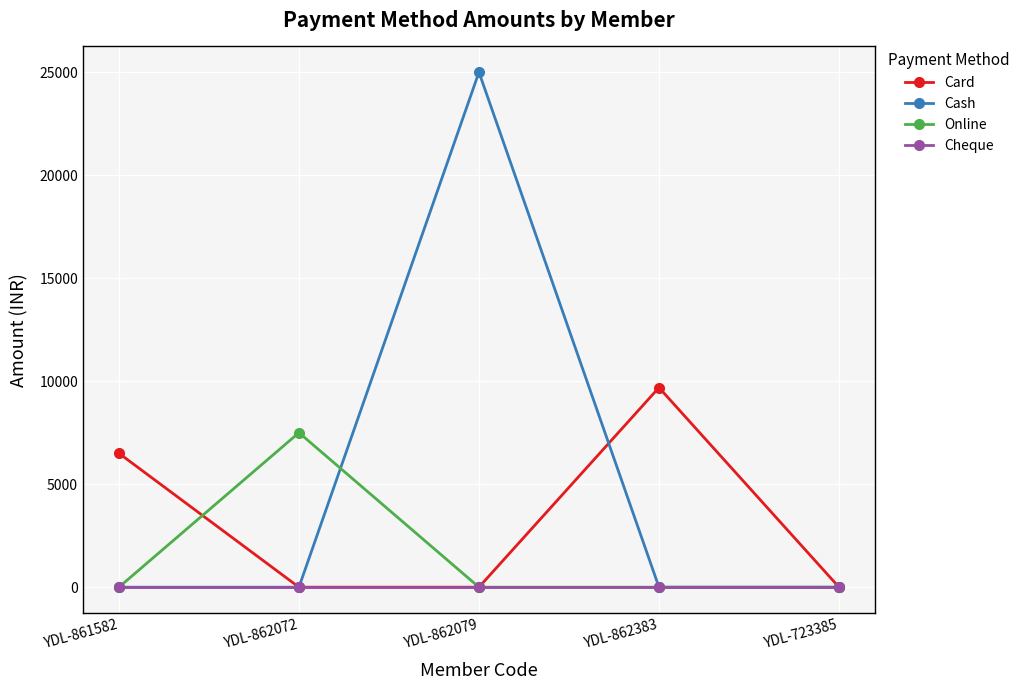

What is the label of the 4th point from the right?

YDL-862072